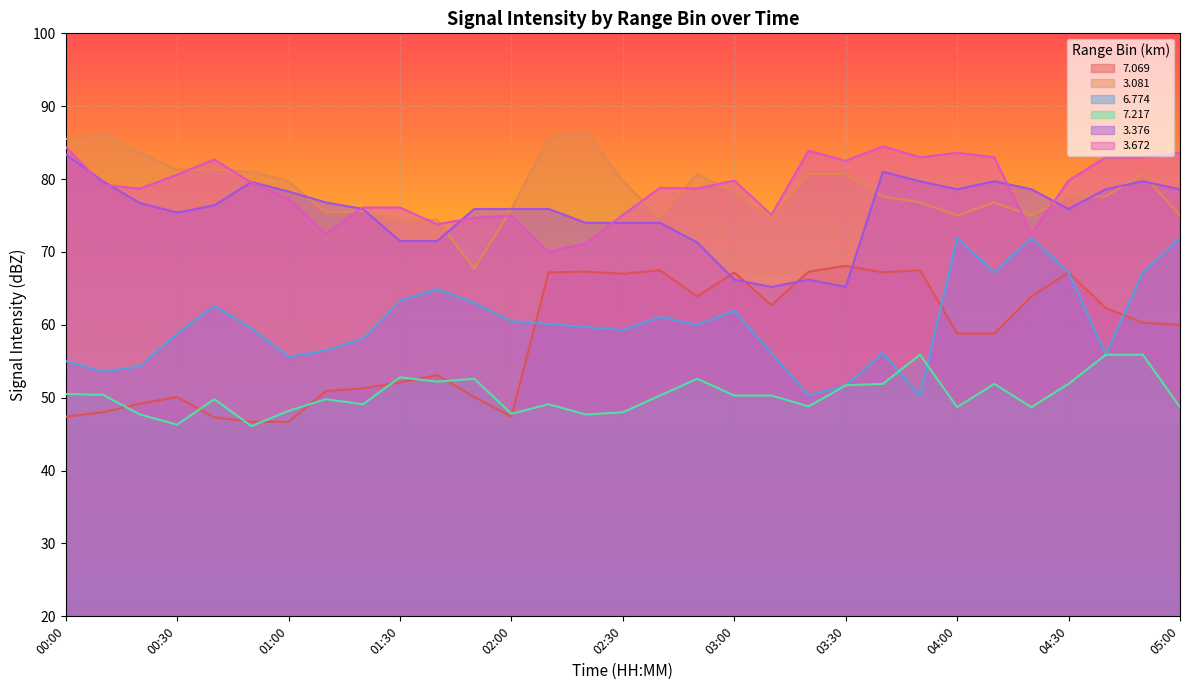

At which label does   7.069 first exceed 60?

02:10